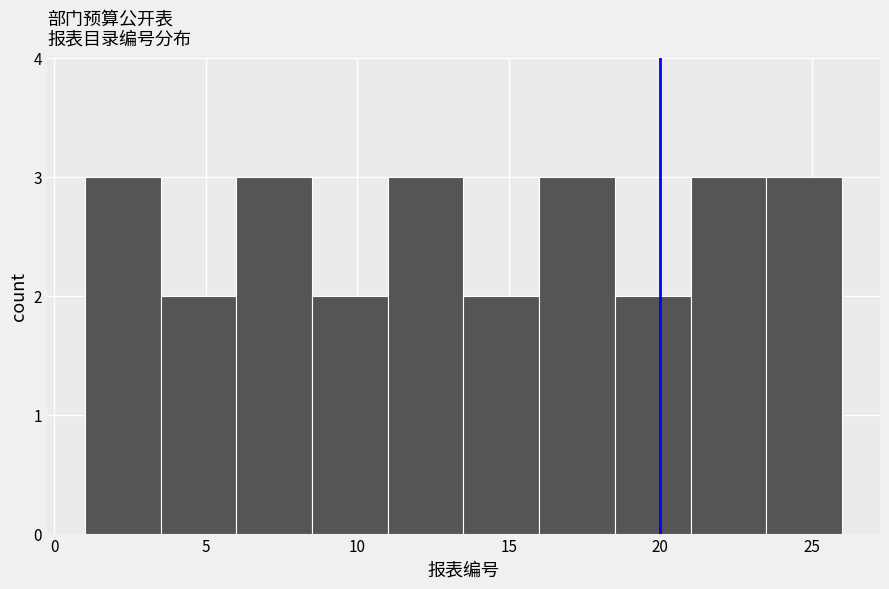

How tall is the bar that spans 3.5 to 6.0 on the x-axis? The values are not printed on the chart, so give them approximately, as read against the axis.

2